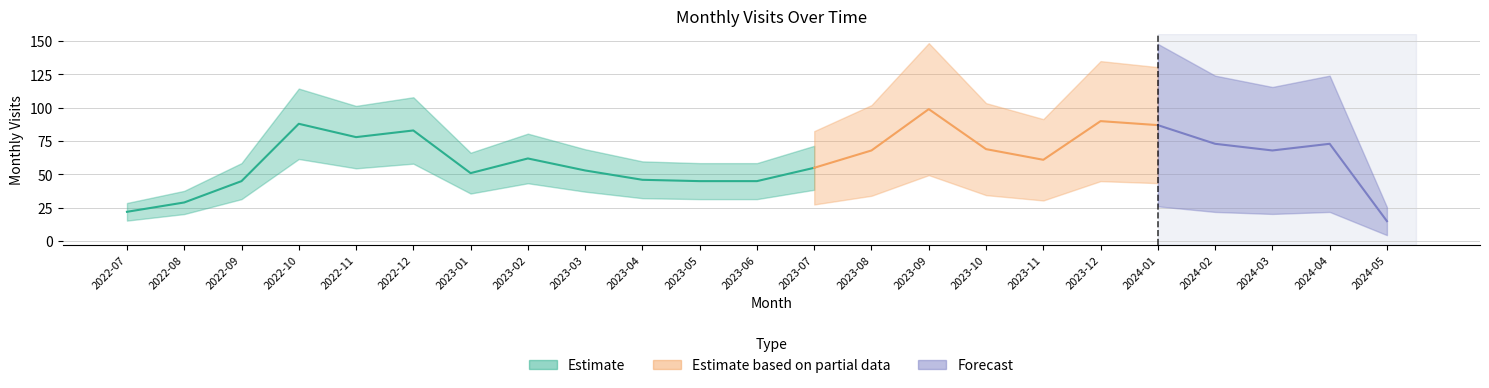

What is the label of the 2nd point from the left?

2022-08